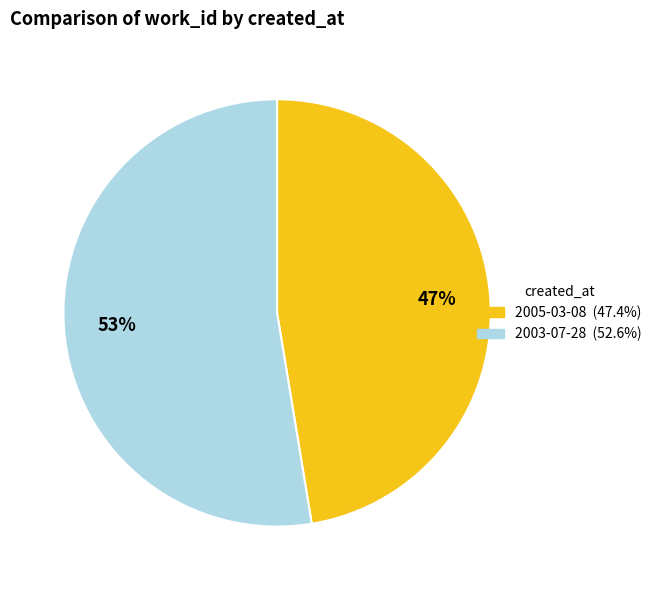

To the nearest percent, what is the average slice percentage?

50%